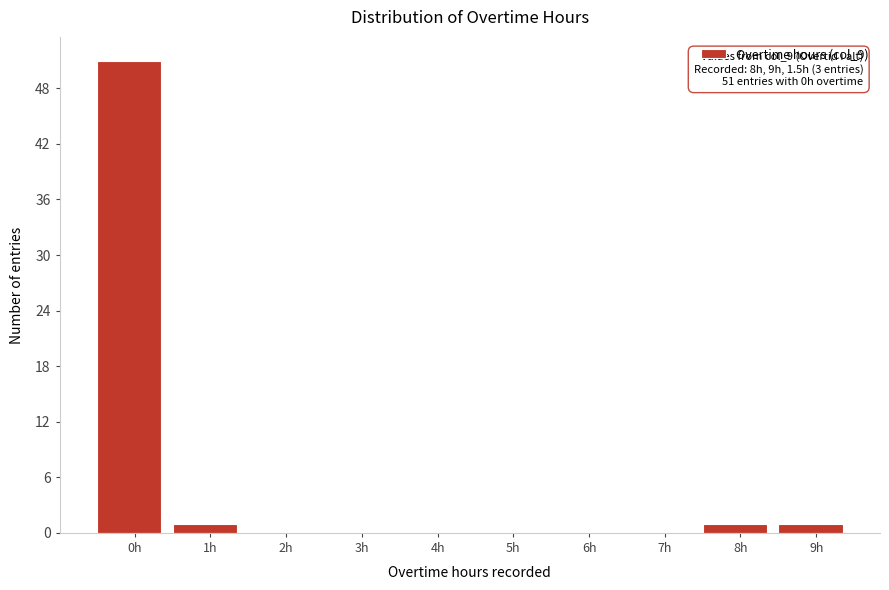

Reading left to right, list all the values displayed in this chart.

0h=51	1h=1	2h=0	3h=0	4h=0	5h=0	6h=0	7h=0	8h=1	9h=1